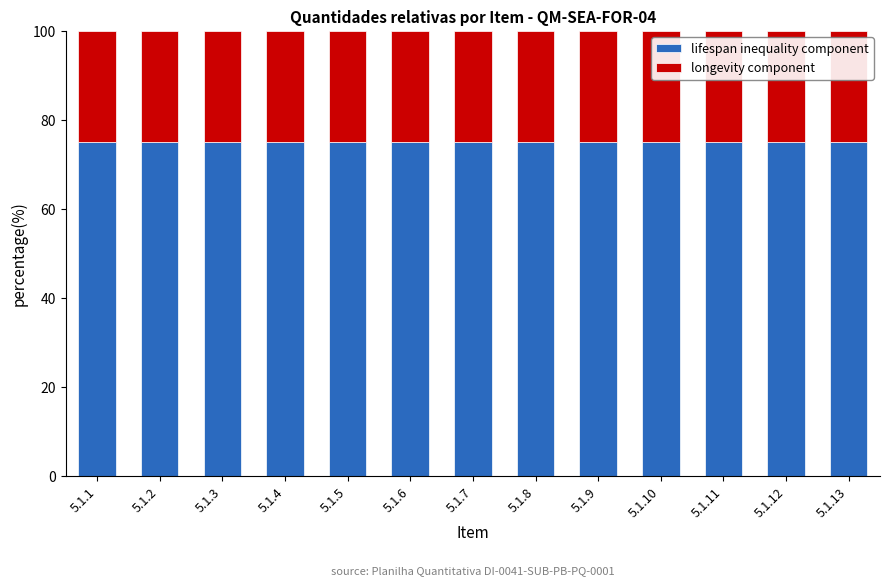

Is it true that lifespan inequality component equals 75 at 5.1.5?

True